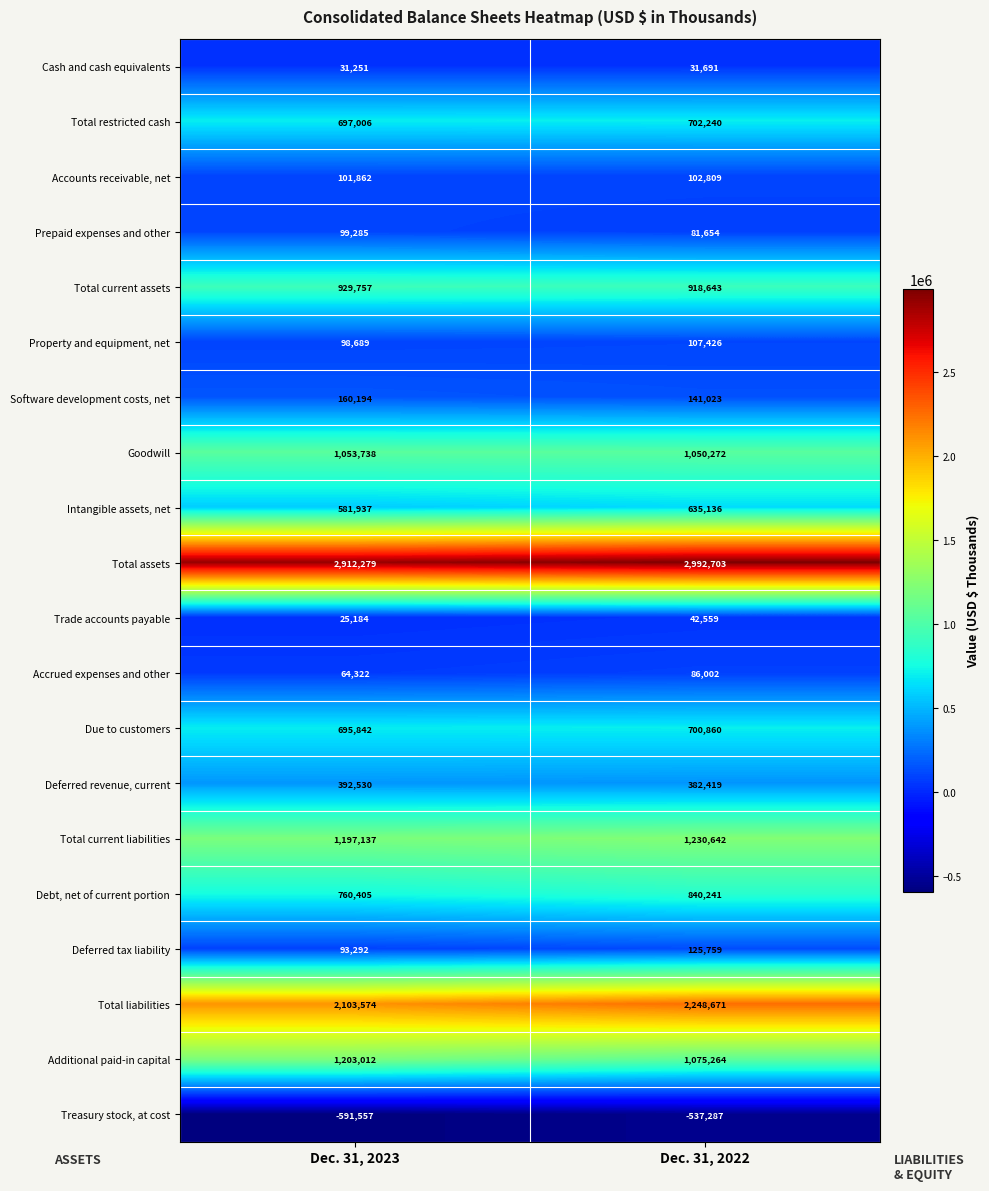

What is the smallest value displayed?

-591557